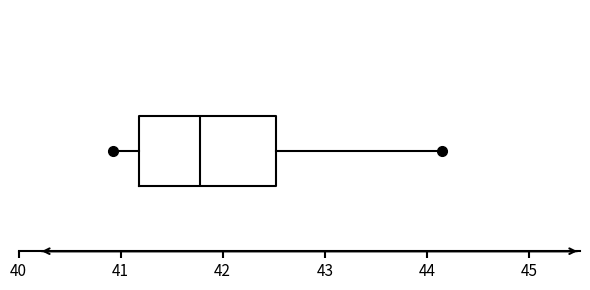

Where is the left edge of the box on the x-axis? The values are not printed on the chart, so give them approximately, as read against the axis.

41.2